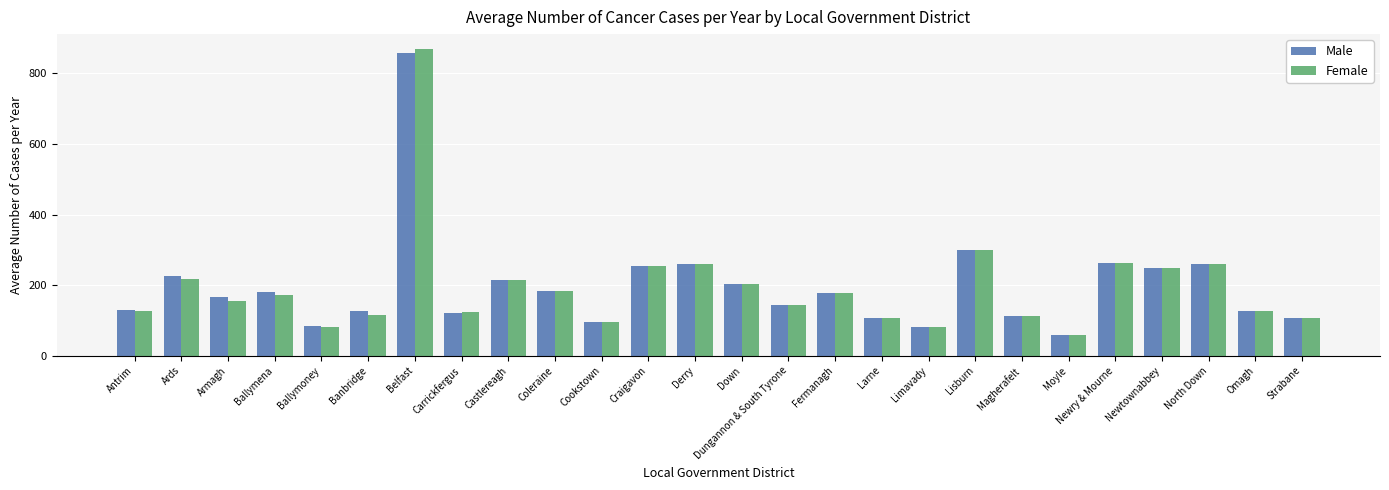

What is the difference between the Male values at Ballymoney and Craigavon?

170